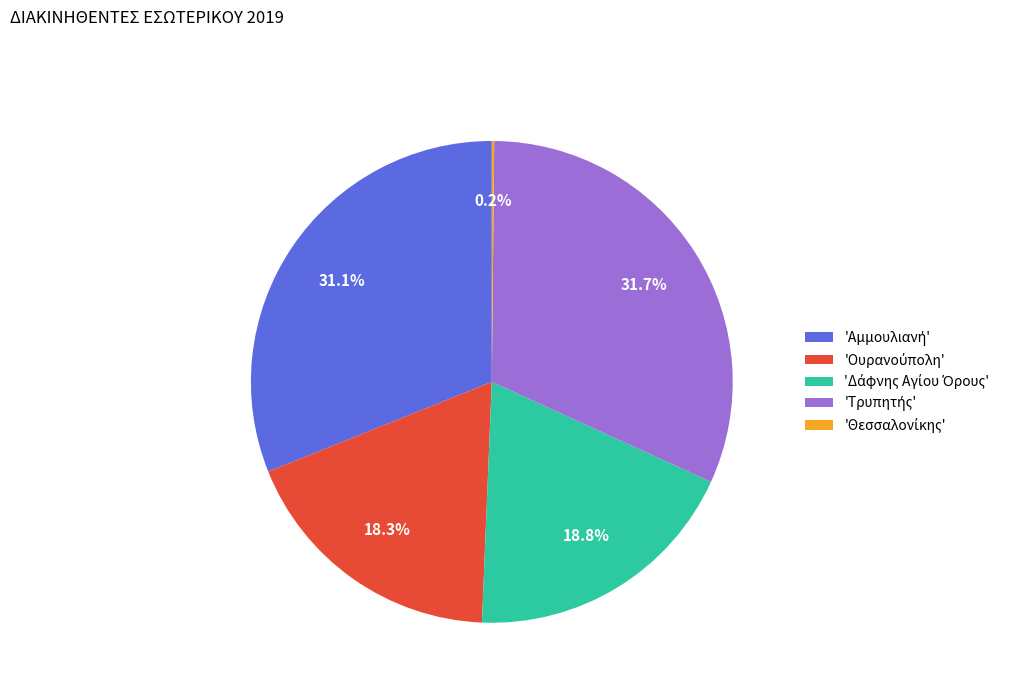

Is there any slice that represents more than half of the pie?

No